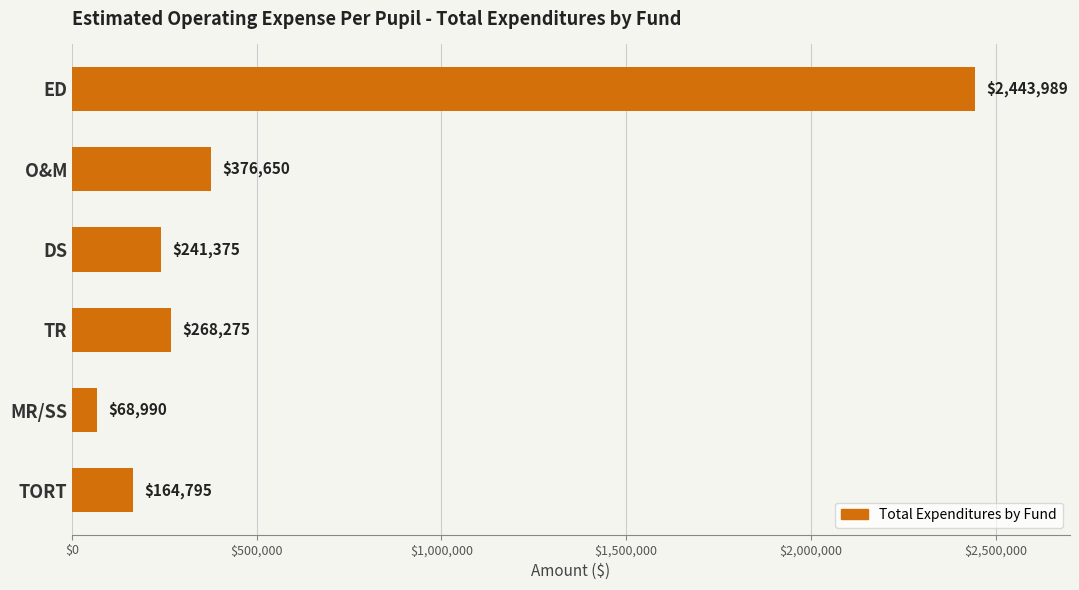

True or false: the data shows 376650 at O&M.

True